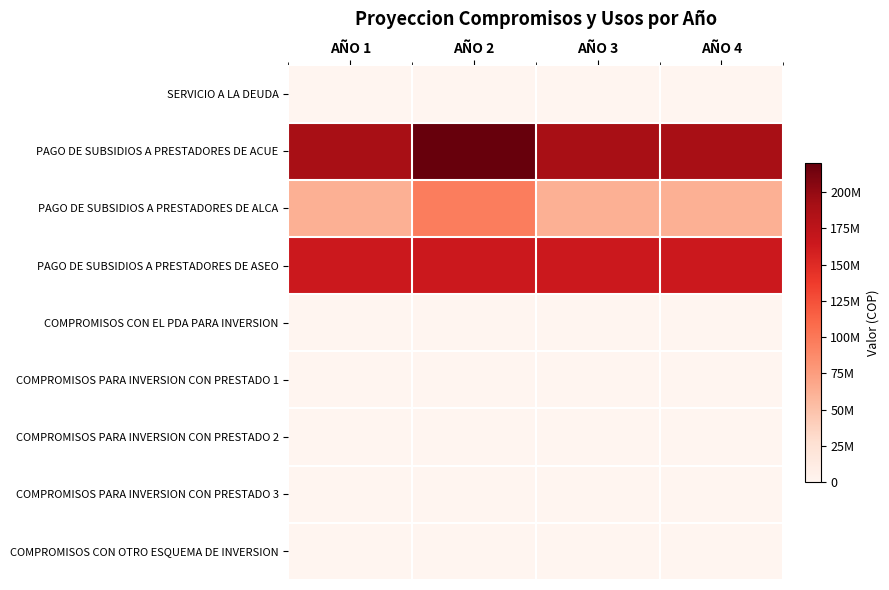

Reading right to left, what are all the values shown in this chart?

SERVICIO A LA DEUDA: AÑO 4=0	AÑO 3=0	AÑO 2=0	AÑO 1=0
PAGO DE SUBSIDIOS A PRESTADORES DE ACUE: AÑO 4=189663288	AÑO 3=189663288	AÑO 2=219918648	AÑO 1=189663288
PAGO DE SUBSIDIOS A PRESTADORES DE ALCA: AÑO 4=62337096	AÑO 3=62337096	AÑO 2=96936624	AÑO 1=62337096
PAGO DE SUBSIDIOS A PRESTADORES DE ASEO: AÑO 4=164313576	AÑO 3=164313576	AÑO 2=164313576	AÑO 1=164313576
COMPROMISOS CON EL PDA PARA INVERSION: AÑO 4=0	AÑO 3=0	AÑO 2=0	AÑO 1=0
COMPROMISOS PARA INVERSION CON PRESTADO 1: AÑO 4=0	AÑO 3=0	AÑO 2=0	AÑO 1=0
COMPROMISOS PARA INVERSION CON PRESTADO 2: AÑO 4=0	AÑO 3=0	AÑO 2=0	AÑO 1=0
COMPROMISOS PARA INVERSION CON PRESTADO 3: AÑO 4=0	AÑO 3=0	AÑO 2=0	AÑO 1=0
COMPROMISOS CON OTRO ESQUEMA DE INVERSION: AÑO 4=0	AÑO 3=0	AÑO 2=0	AÑO 1=0